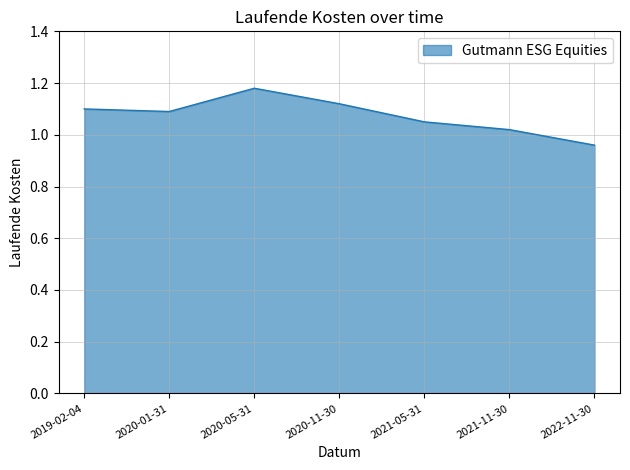

Which label corresponds to the largest value in the chart?

2020-05-31